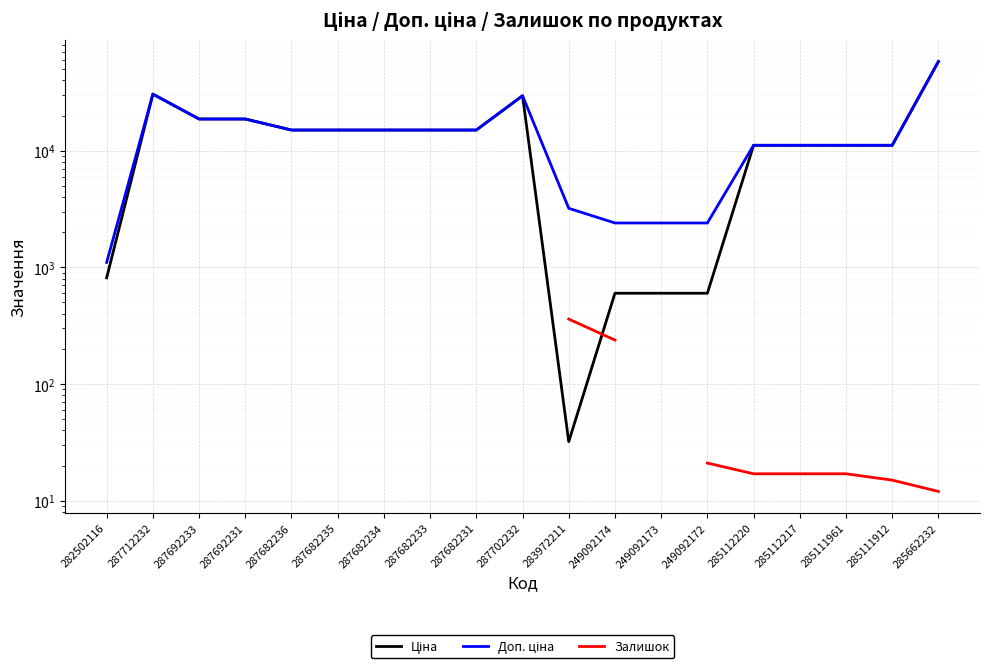

At which category is the sum across all series the highest?

285662232